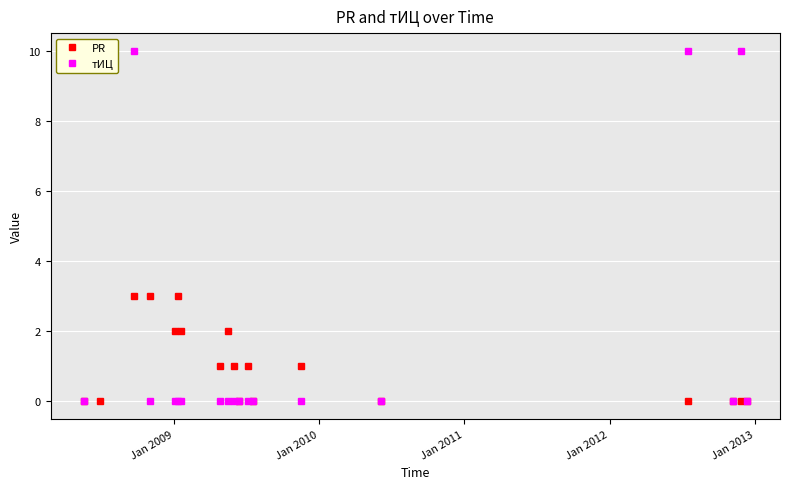

What is the value of the PR point at the 10th from the left?

1